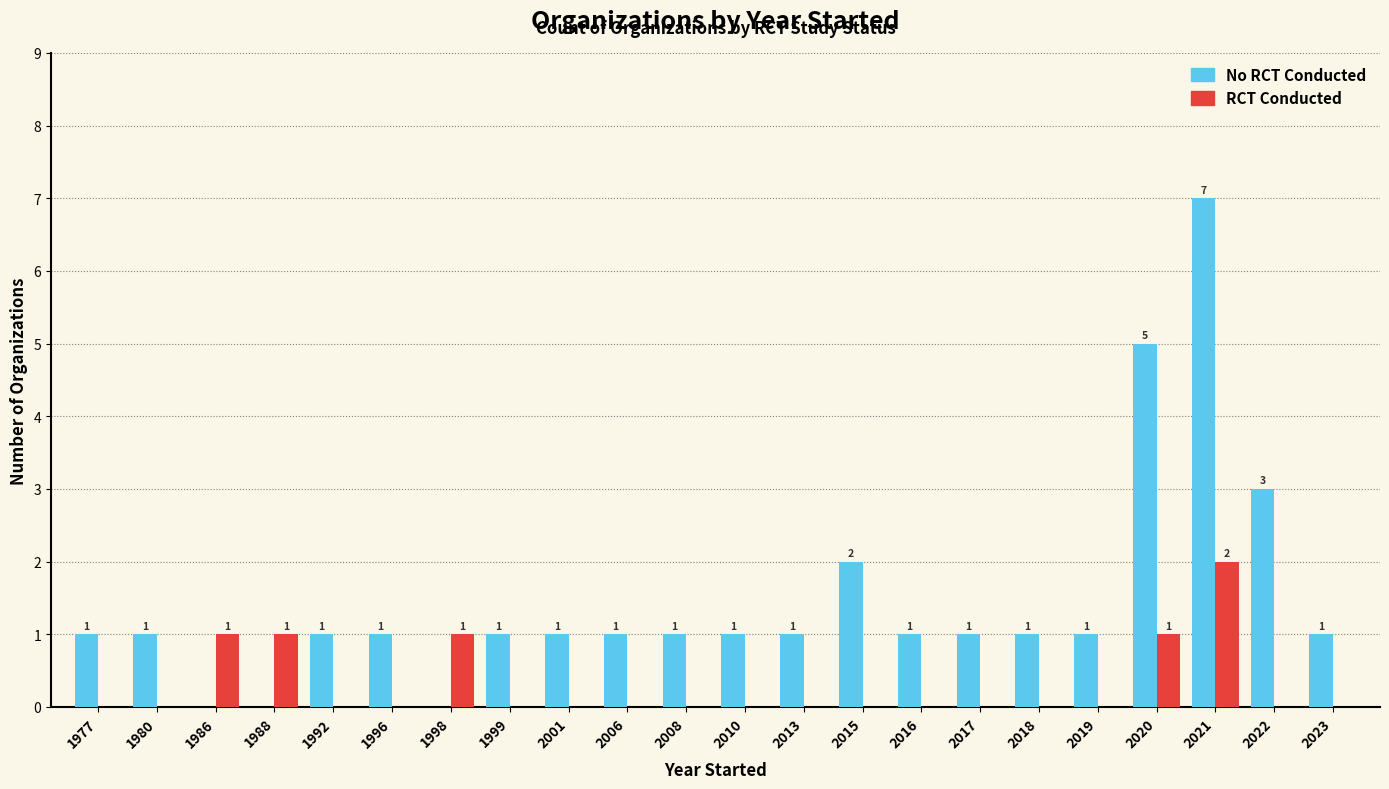

At which category is the sum across all series the highest?

2021